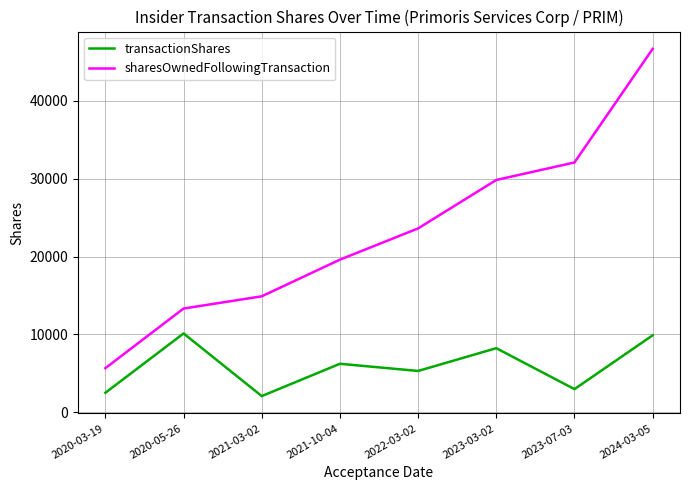

Is it true that transactionShares equals 5302 at 2022-03-02?

True